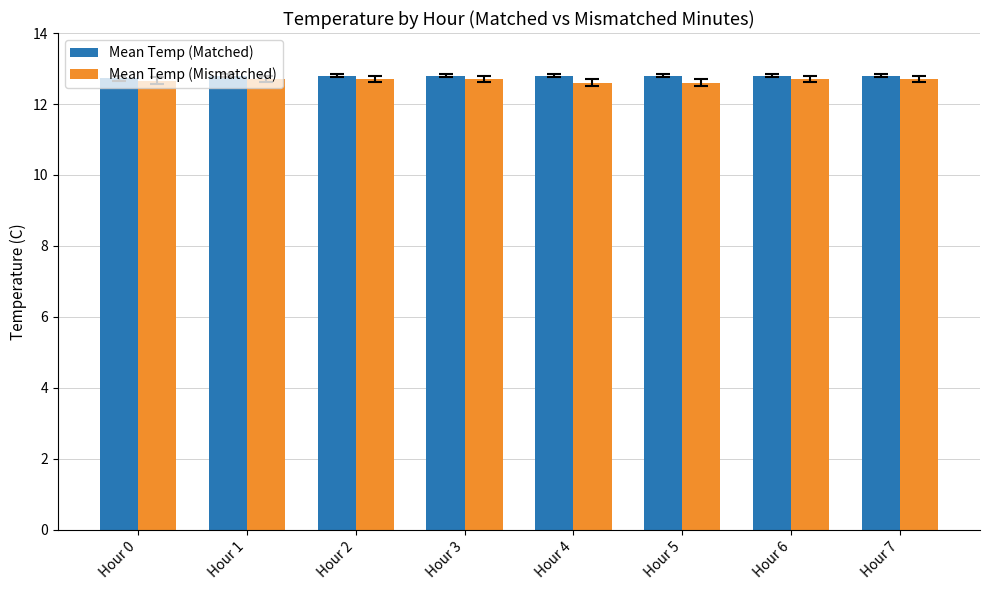

How many Mean Temp (Matched) values are between 12 and 13?

8